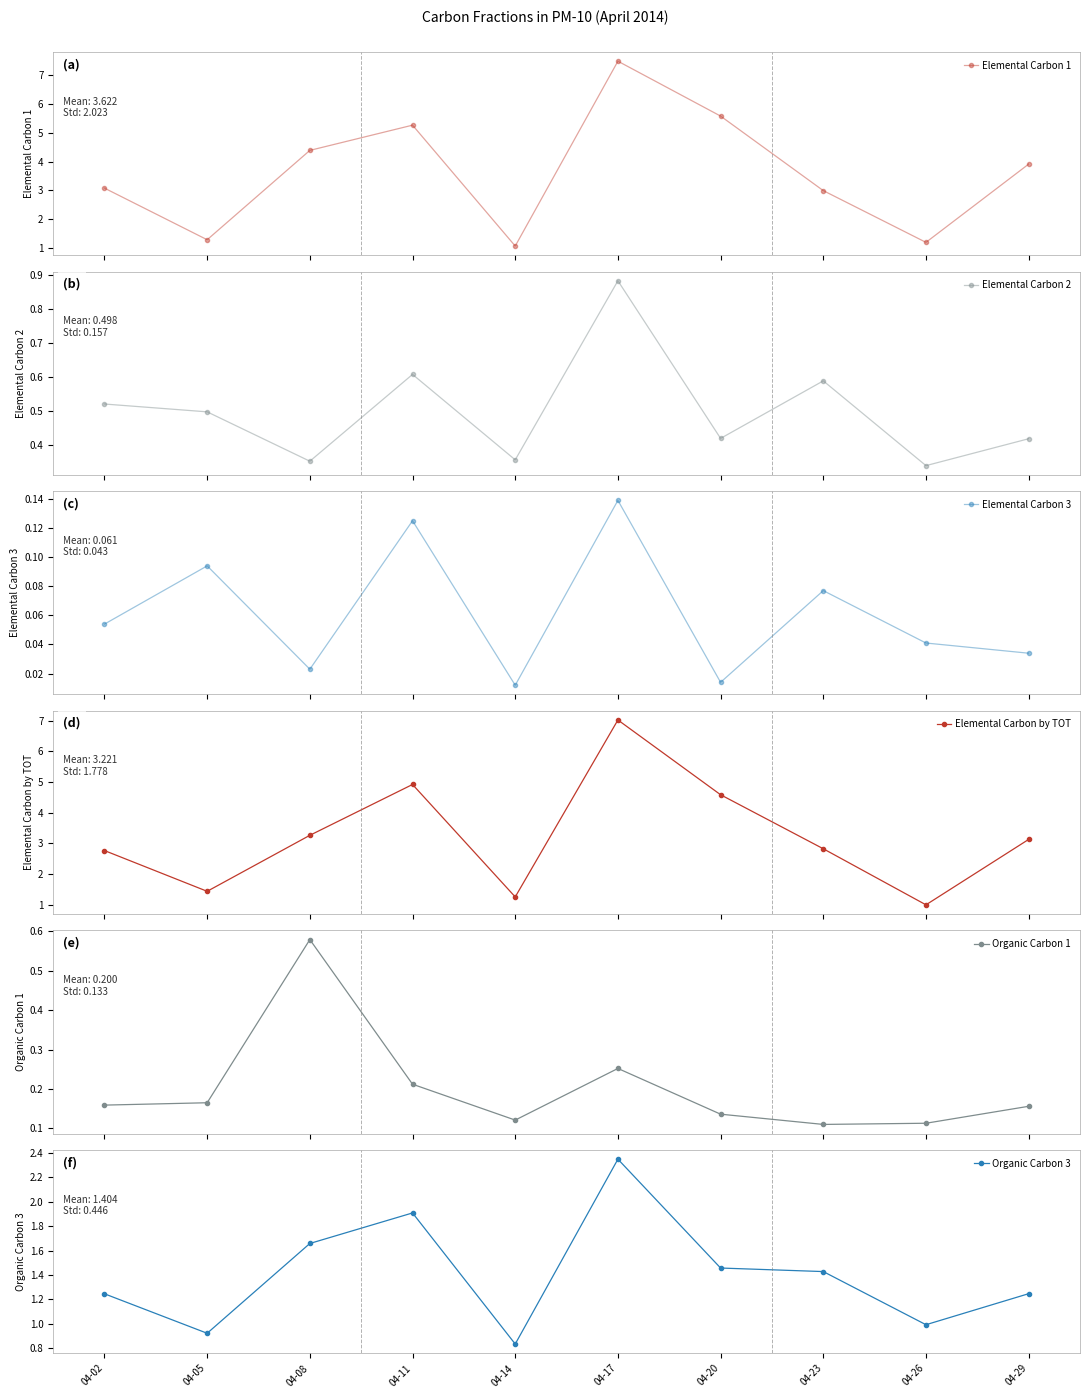

What is the spread (max minus min) of values at 04-11?

5.1